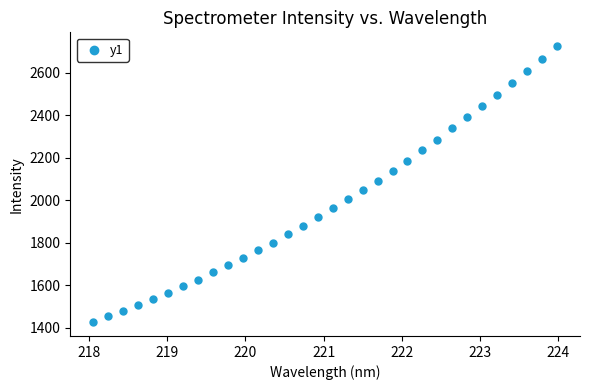

What is the range of Y values (max minus min)?

1299.6